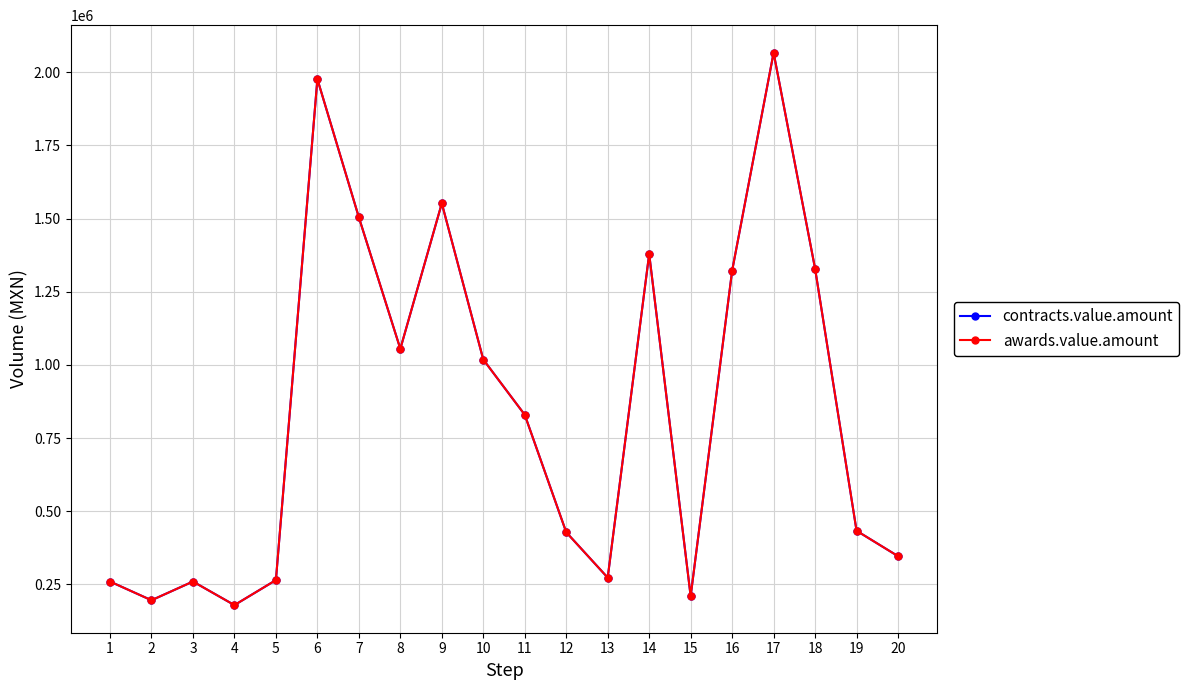

True or false: awards.value.amount and contracts.value.amount intersect in this chart.

False